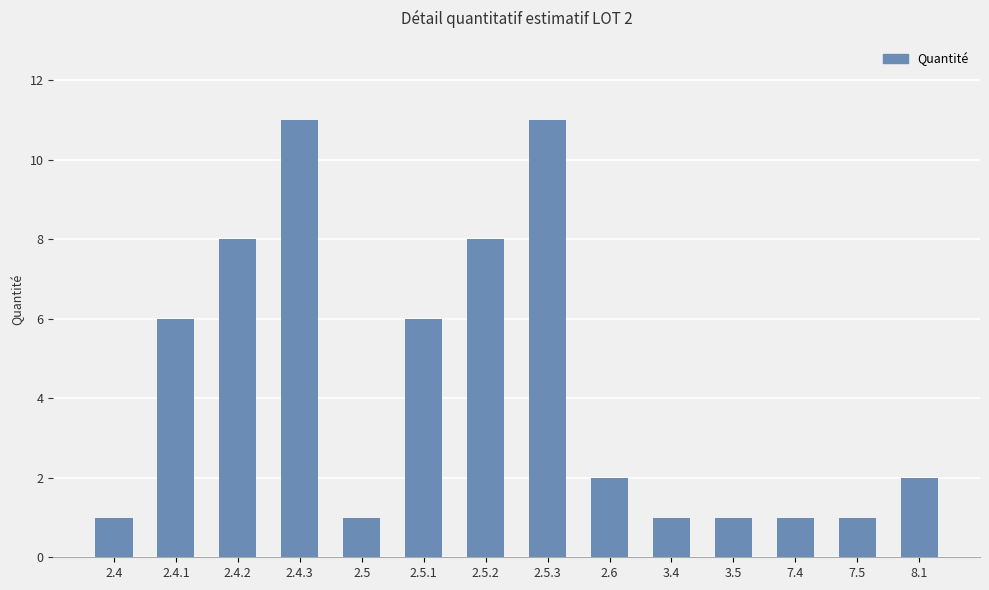

Read the value at 2.4.3, to the nearest 5.

10